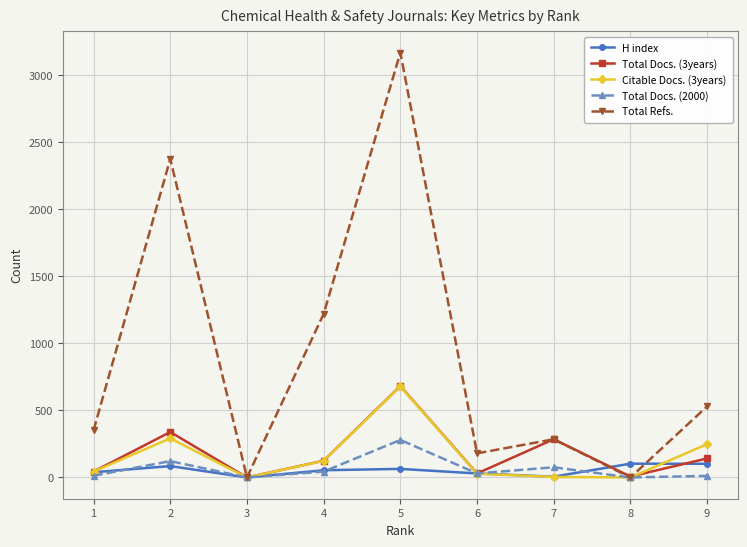

Which series has the largest total across all categories?

Total Refs.